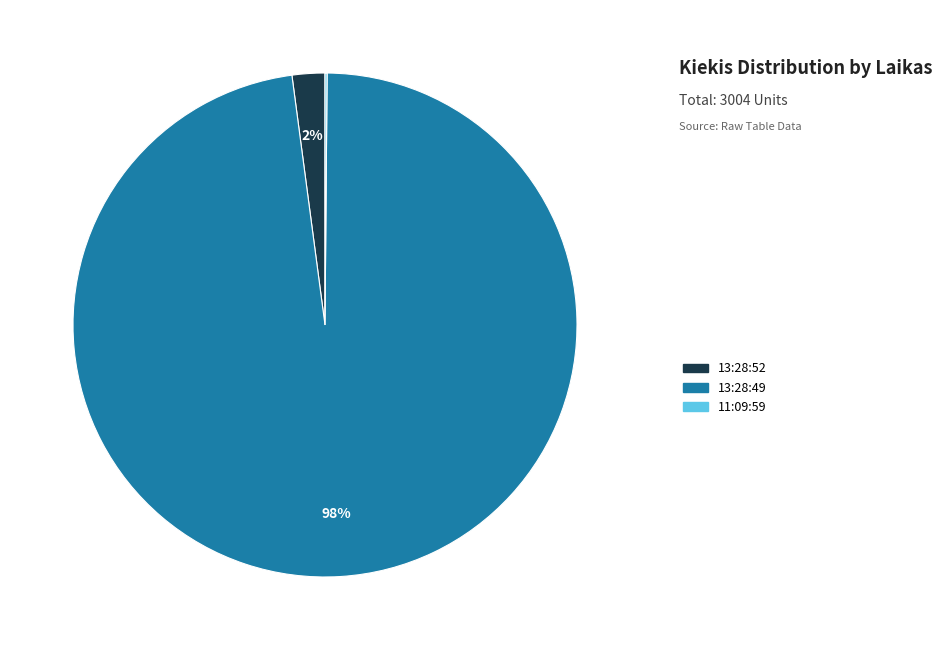

Is it true that 13:28:52 is 10% of the pie?

False